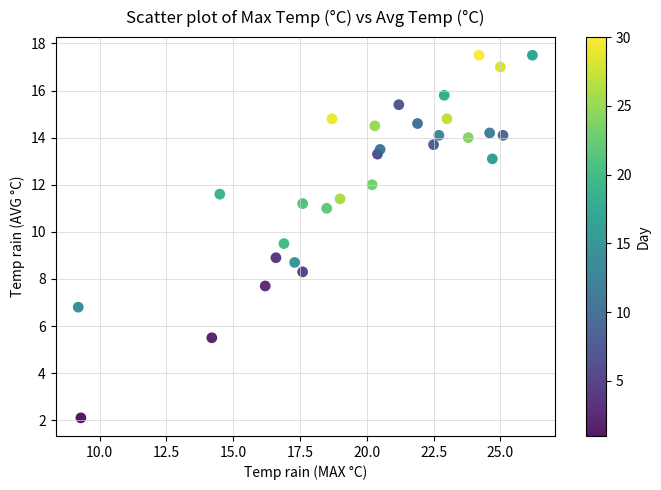

What is the range of X values (max minus min)?

17.0